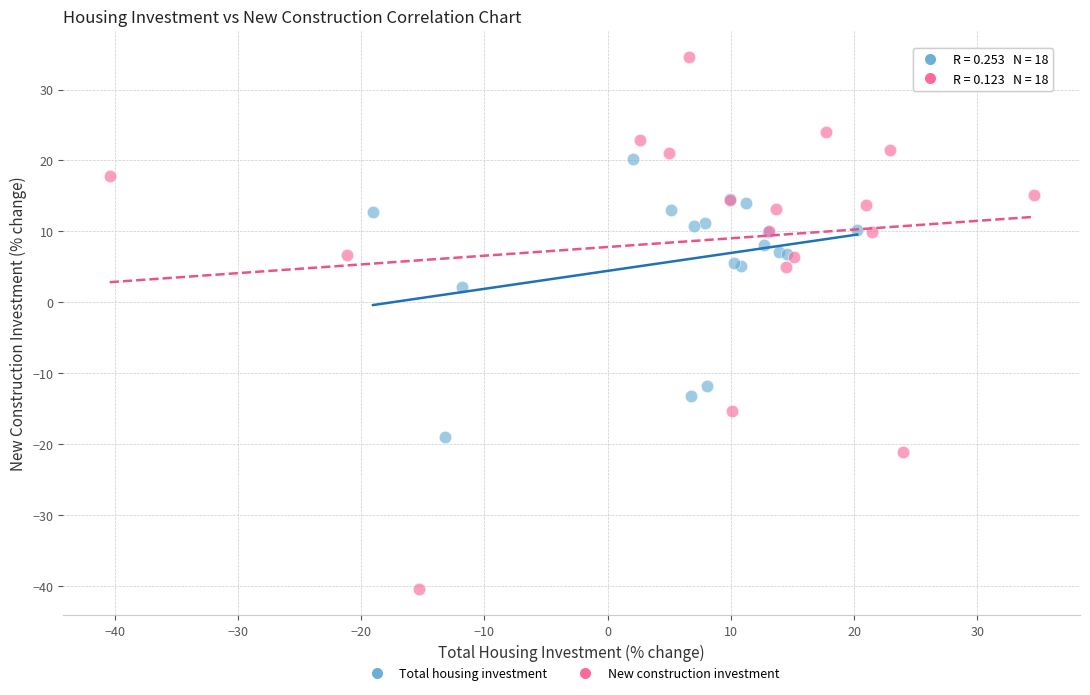

Which series reaches the minimum Y coordinate?

New construction investment